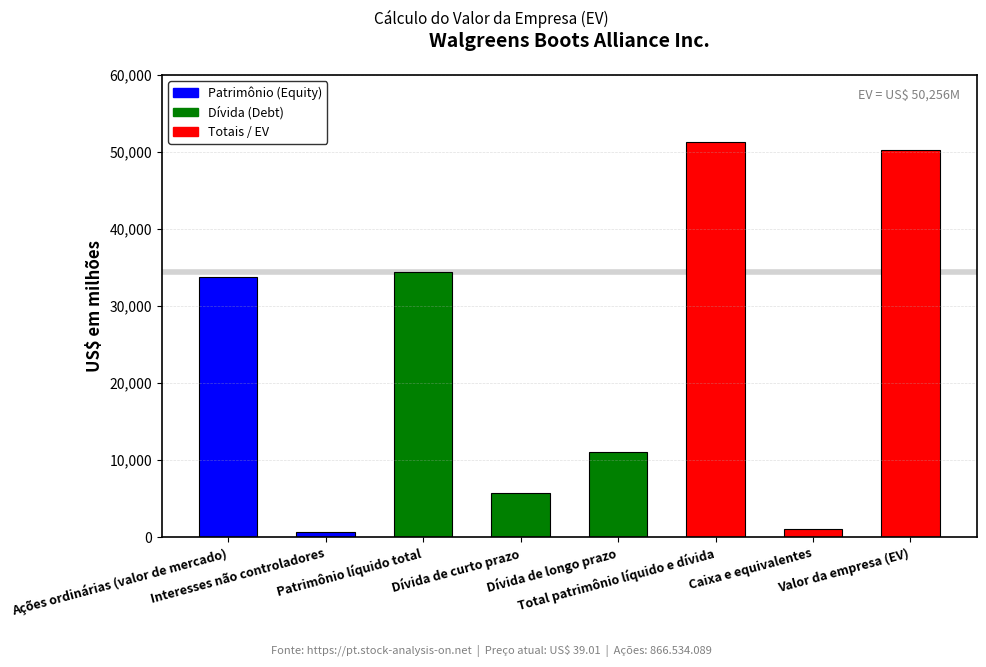

What is the maximum value shown in the chart?

51279